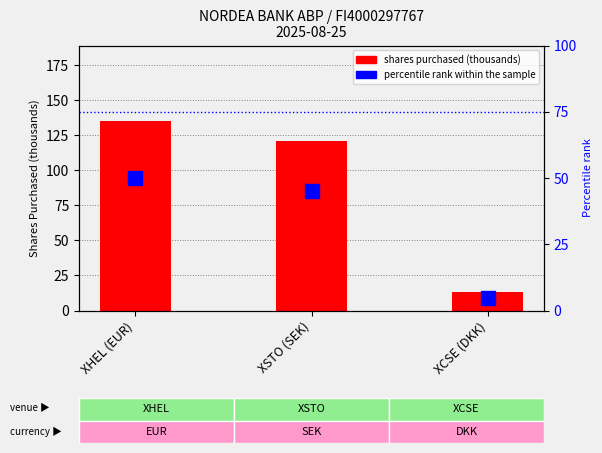

List the series in order of their peak value, highest first.

shares purchased (thousands), percentile rank within the sample